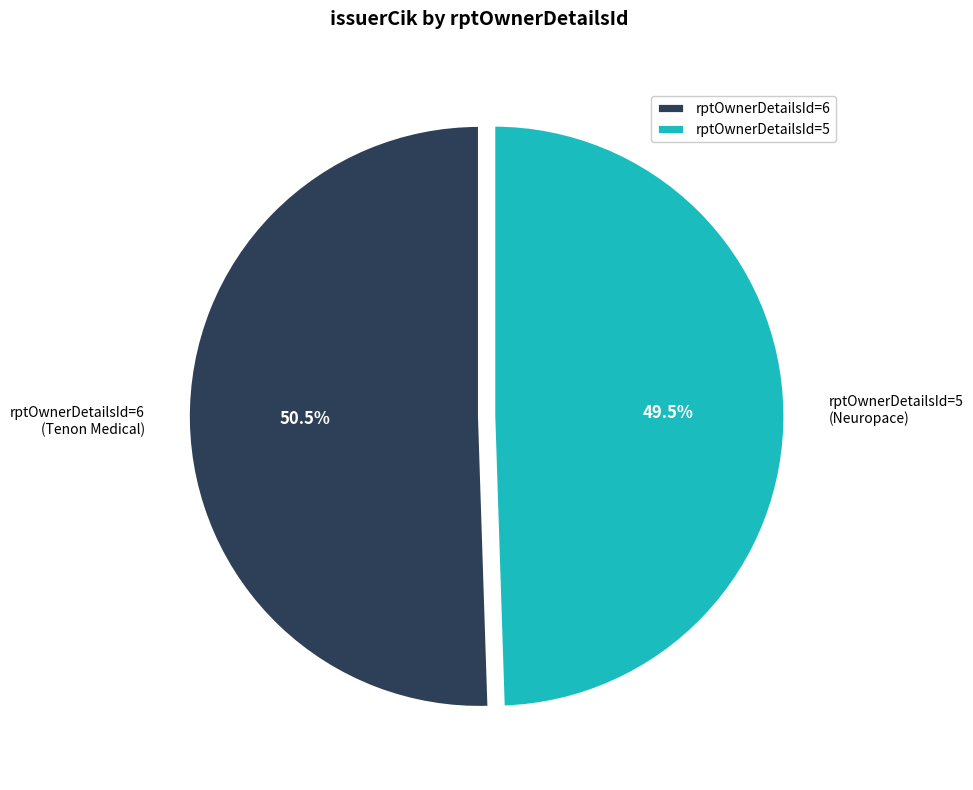

What percentage do rptOwnerDetailsId=6 and rptOwnerDetailsId=5 together represent?

100.0%